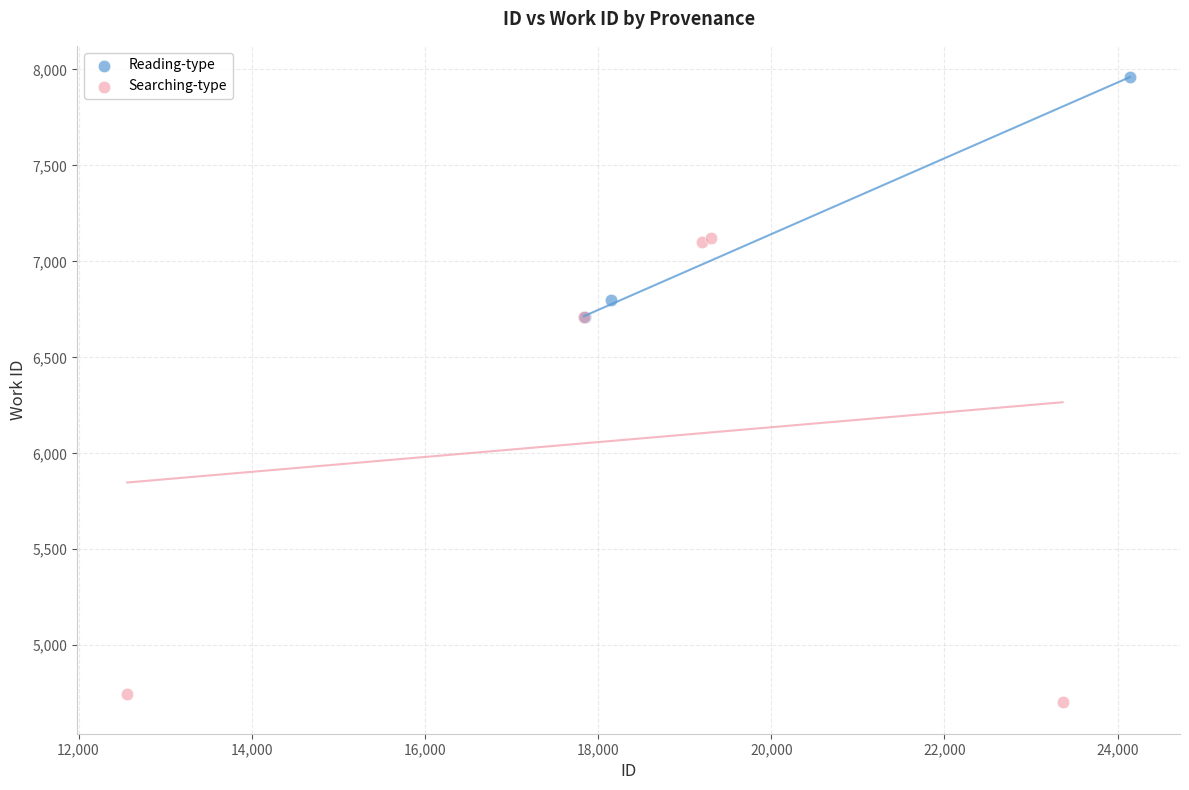

Which series reaches the minimum Y coordinate?

Searching-type